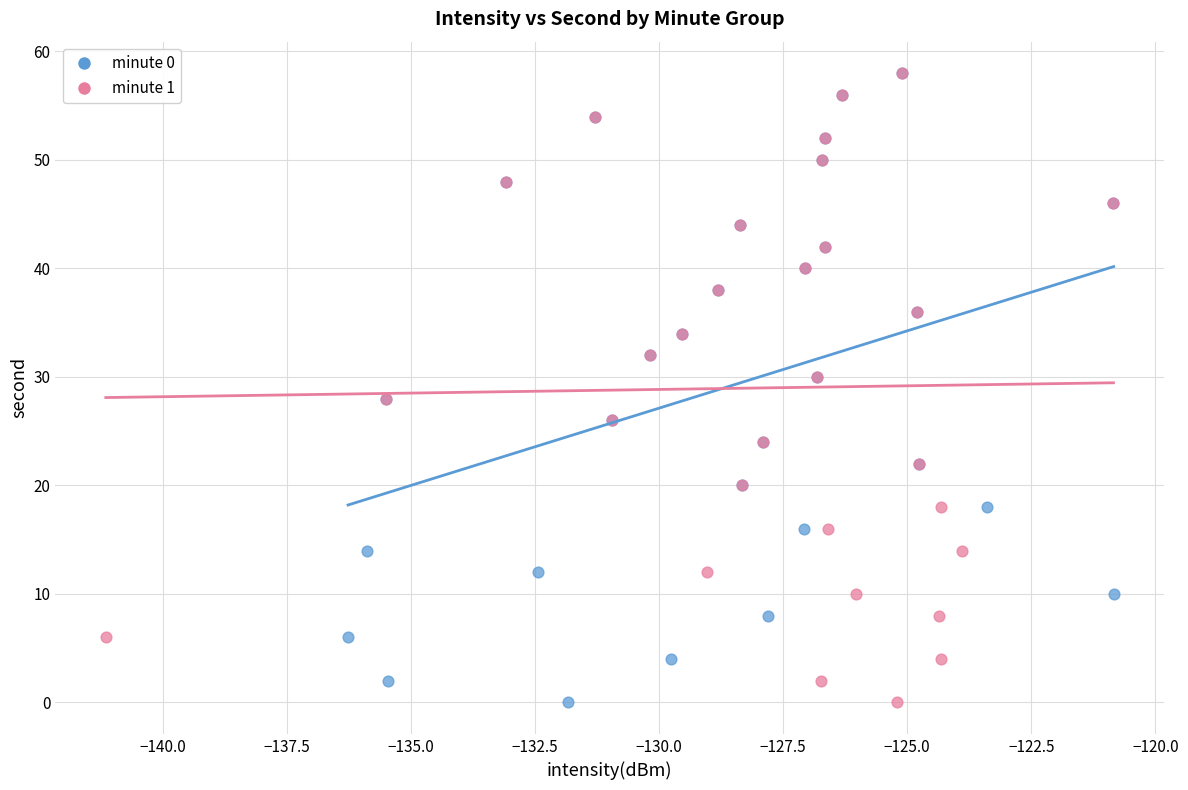

What are all the series names shown in the legend?

minute 0, minute 1